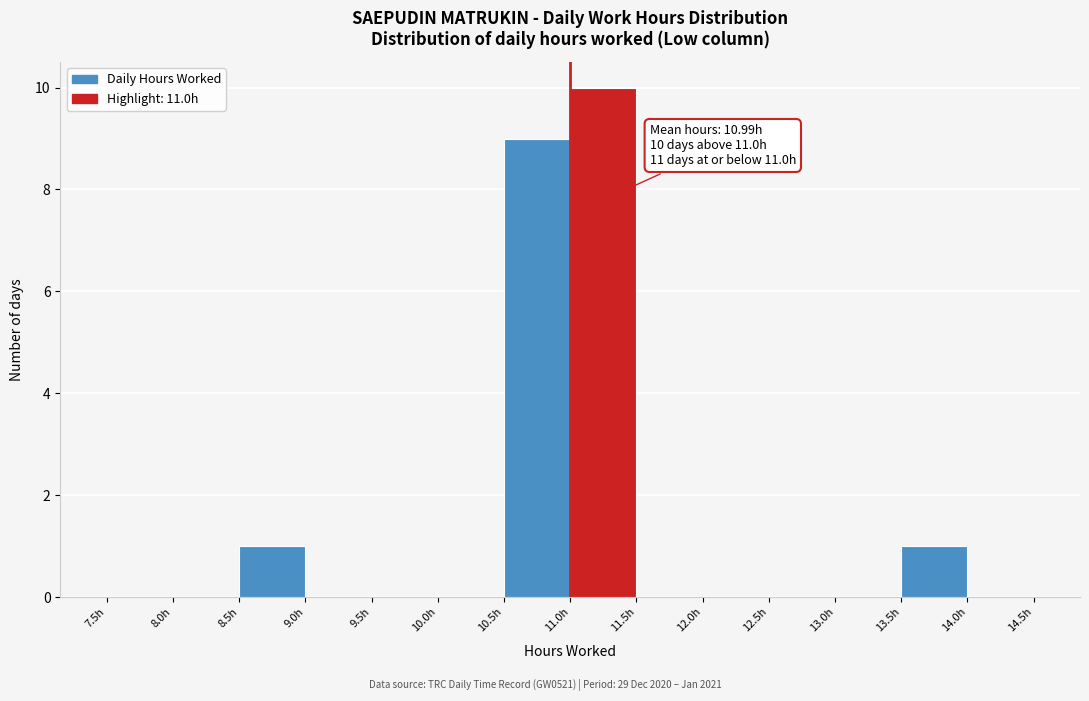

Over which range of the x-axis is the bar tallest?

11.0 to 11.5